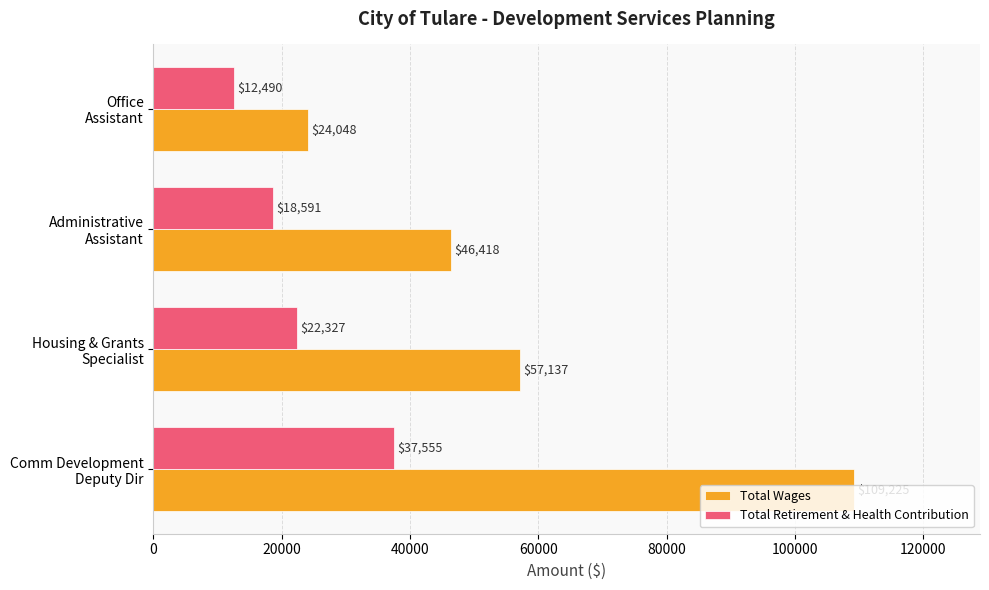

What are all the series names shown in the legend?

Total Wages, Total Retirement & Health Contribution